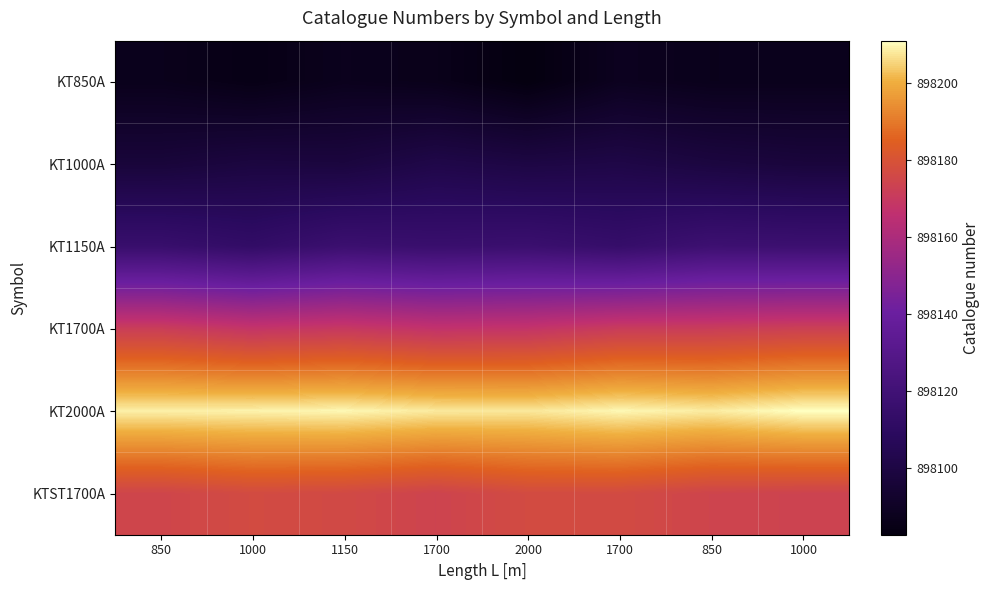

Reading left to right, transcribe all the data shown in this chart.

KT850A: 850=898086.6	1000=898084.6	1150=898087.2	1700=898086.2	2000=898082.6	1700=898087.9	850=898086.6	1000=898086.7
KT1000A: 850=898096.8	1000=898098.7	1150=898098.2	1700=898101.6	2000=898099.9	1700=898100.9	850=898098.7	1000=898097.4
KT1150A: 850=898115.3	1000=898112.4	1150=898117.0	1700=898115.8	2000=898116.5	1700=898114.1	850=898117.8	1000=898117.4
KT1700A: 850=898171.7	1000=898168.2	1150=898169.8	1700=898167.3	2000=898167.9	1700=898171.1	850=898171.5	1000=898172.8
KT2000A: 850=898209.0	1000=898209.2	1150=898209.8	1700=898208.1	2000=898207.8	1700=898209.9	850=898208.4	1000=898211.0
KTST1700A: 850=898174.6	1000=898177.0	1150=898176.2	1700=898173.9	2000=898177.0	1700=898176.8	850=898174.3	1000=898173.7